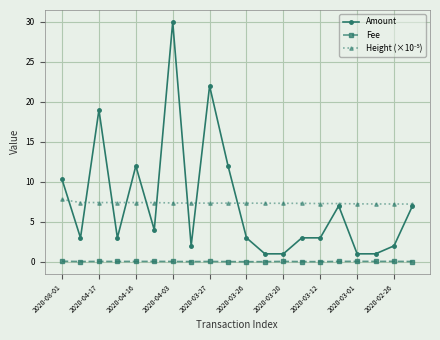

True or false: Fee has more than 0 interior local peaks.

True